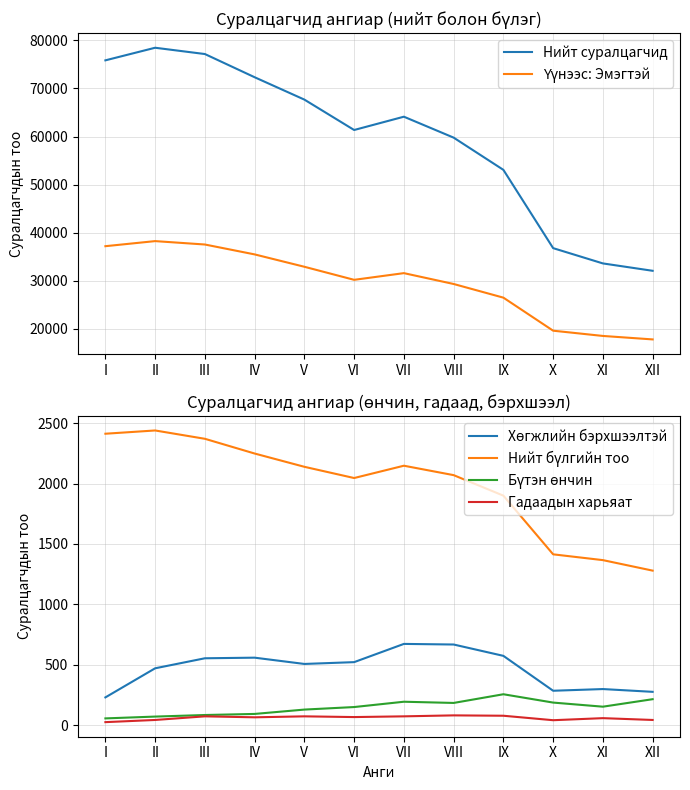

How many lines are shown in the chart?

6